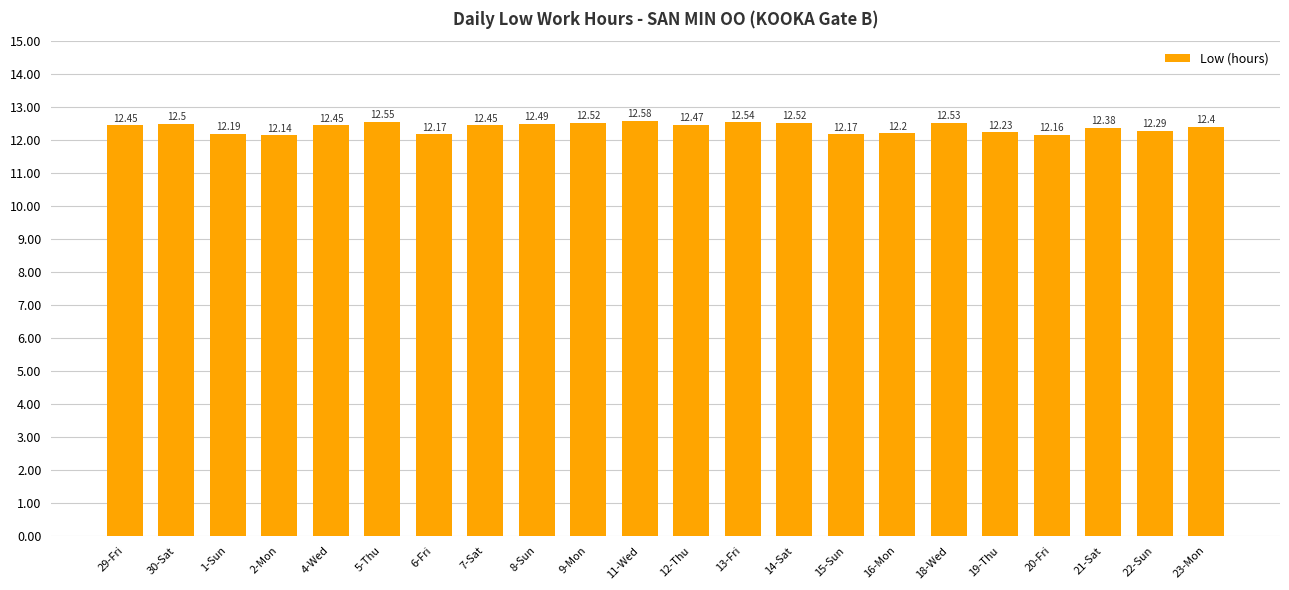

Approximately how many times larger is the value at 13-Fri compared to 30-Sat?

1.0